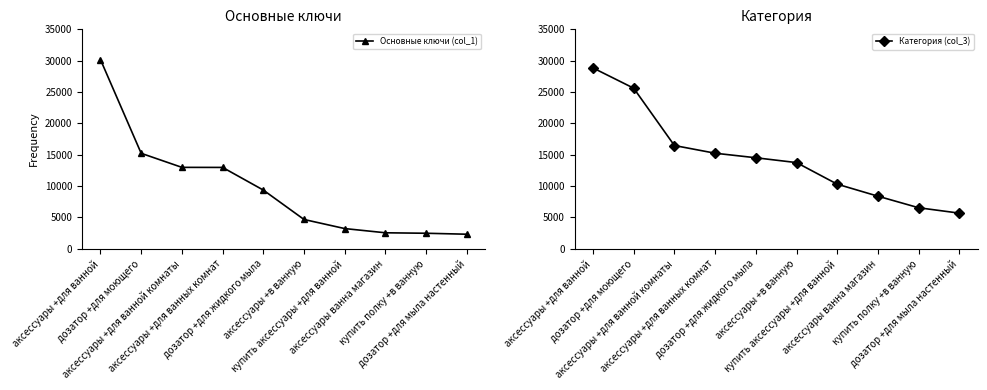

What is the smallest value displayed?

2310